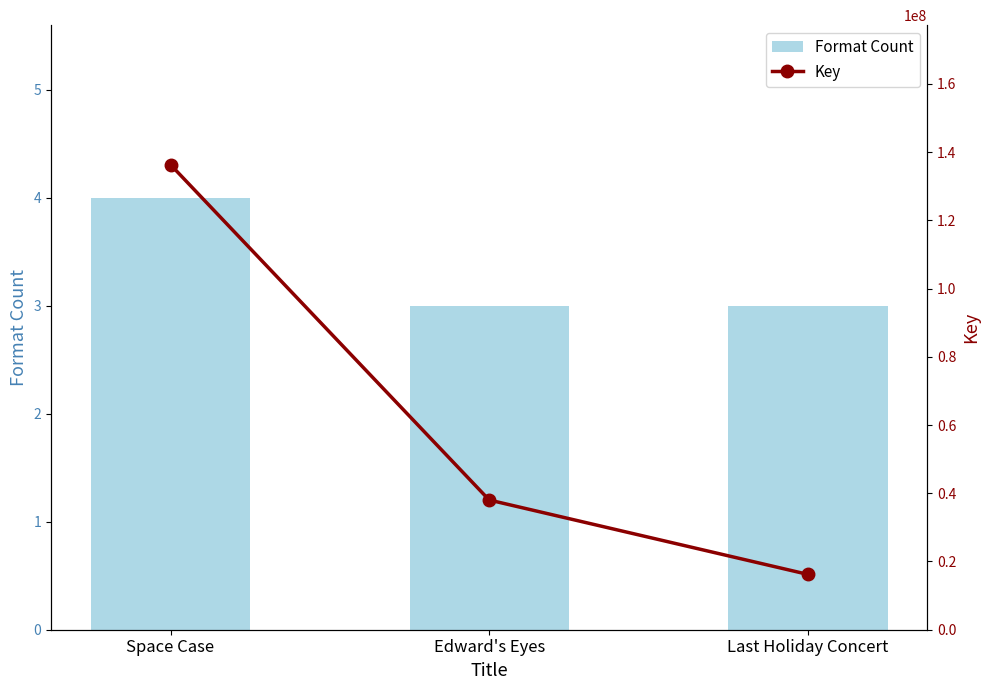

What is the average value of the Format Count series?

3